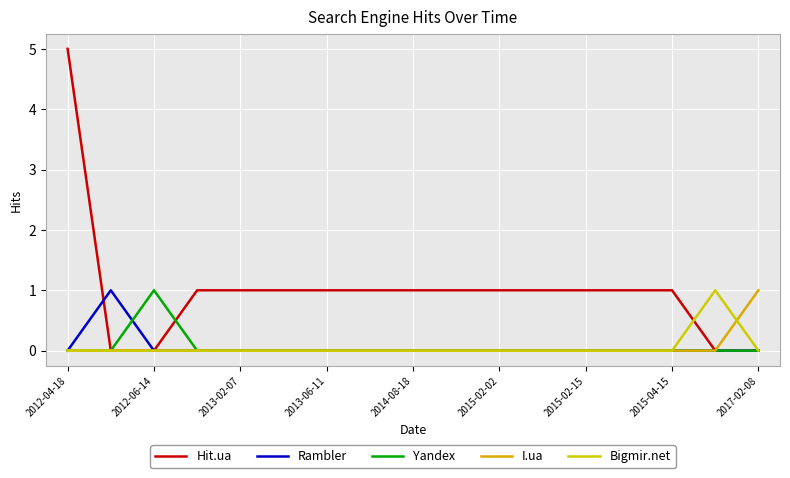

Which series ends up on top after the final intersection of Rambler and Yandex?

Yandex